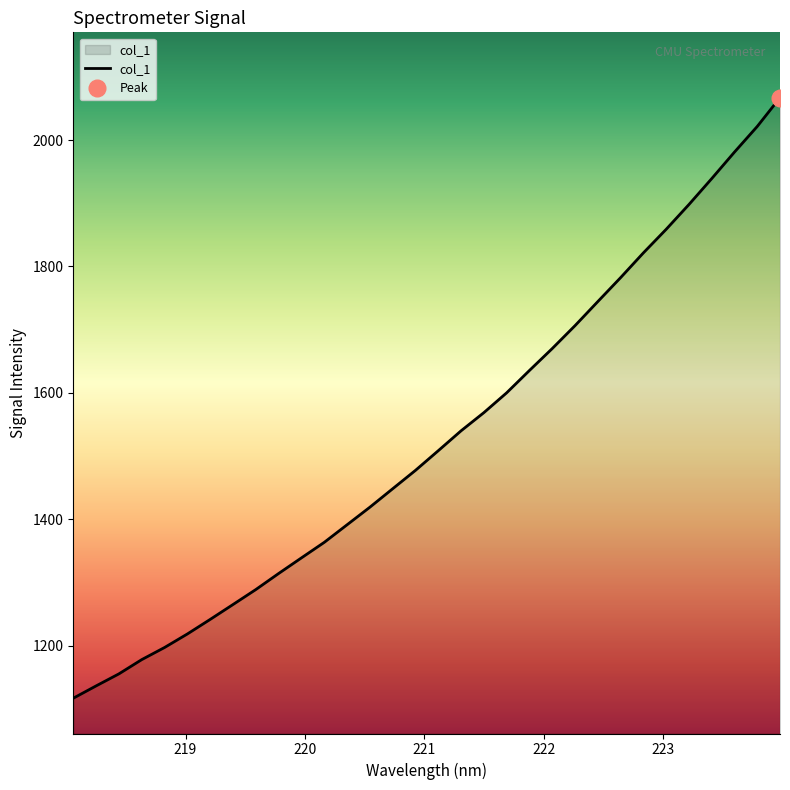

What is the minimum value shown in the chart?

1116.7